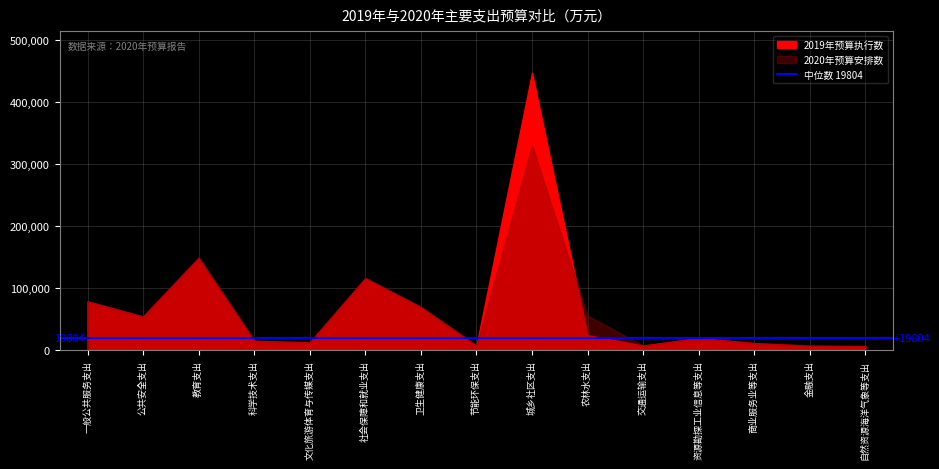

List the series in order of their peak value, highest first.

2019年预算执行数, 2020年预算安排数